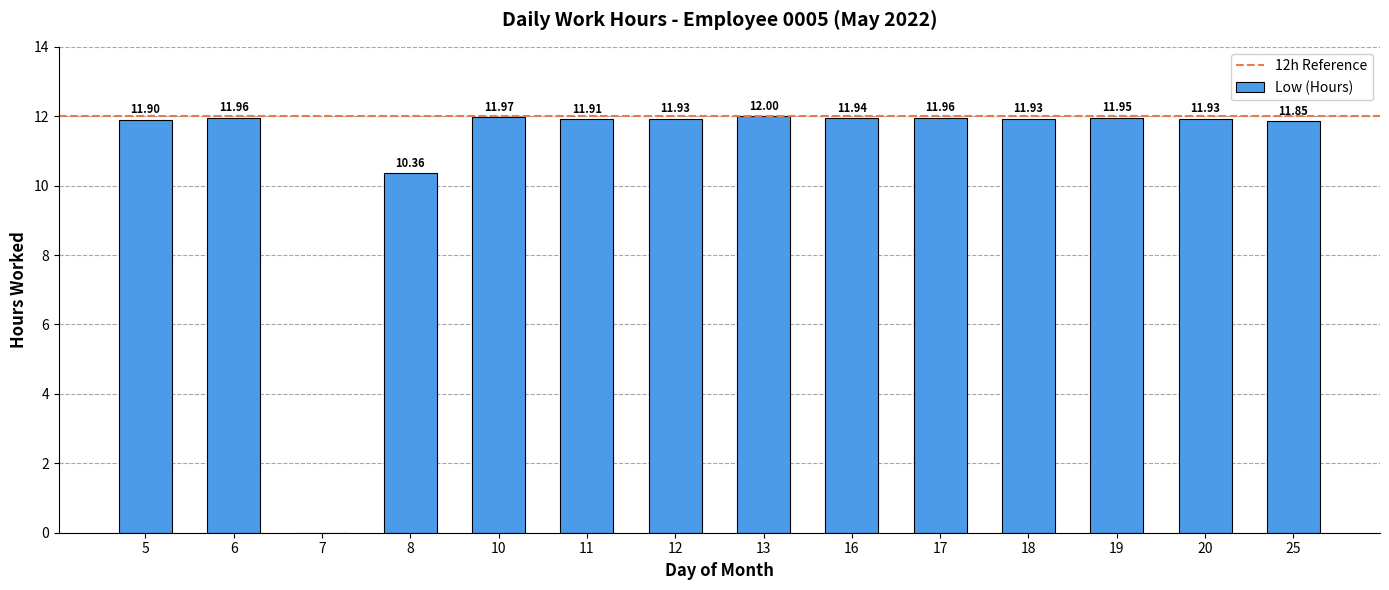

What is the sum of the values at 13 and 6?

24.0